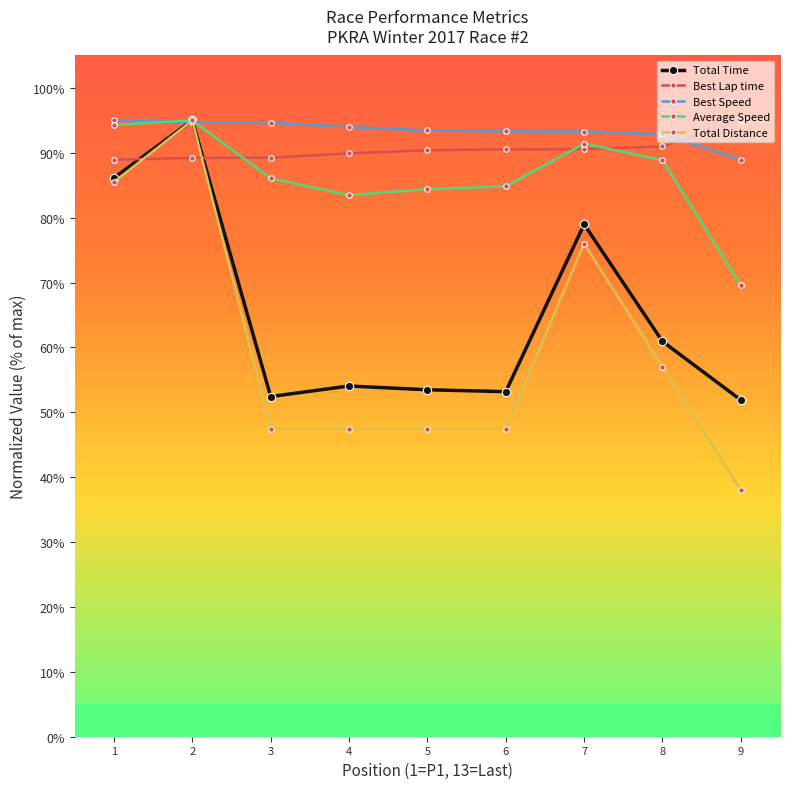

What is the value of the Average Speed point at the 8th from the left?

88.9